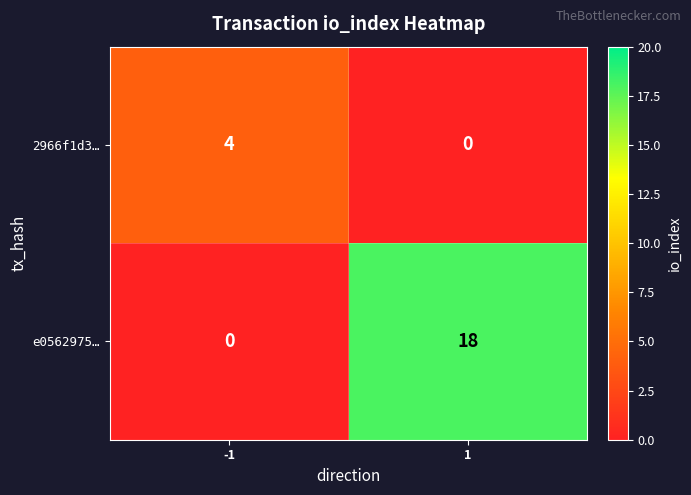

Count the number of categories in the chart.

2